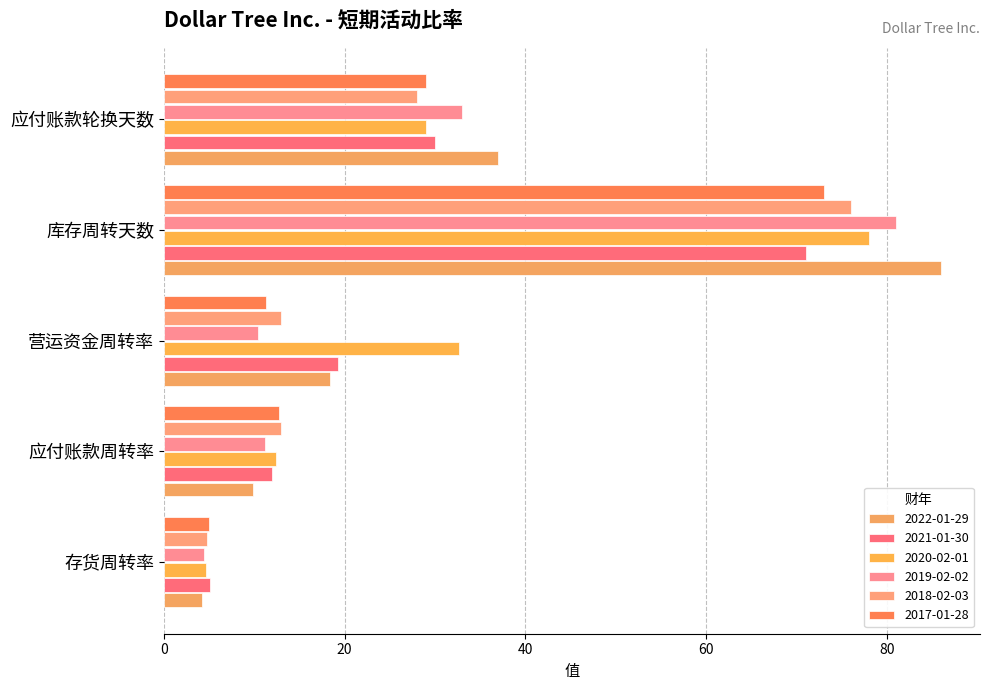

Is the value of 2021-01-30 at 库存周转天数 greater than the value of 2022-01-29 at 应付账款轮换天数?

Yes